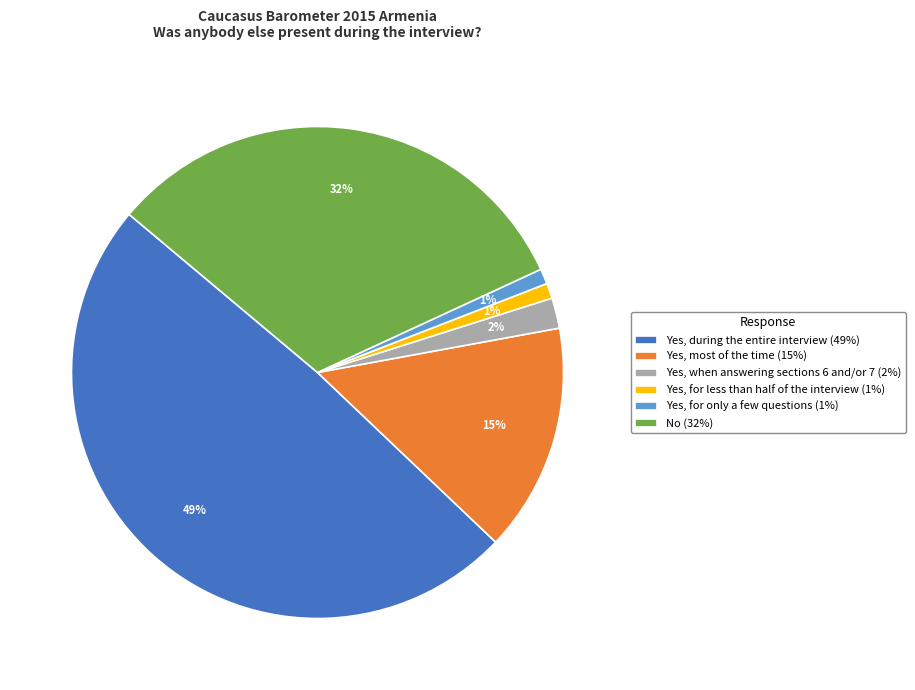

What percentage is the Yes, during the entire interview slice, to the nearest percent?

49%